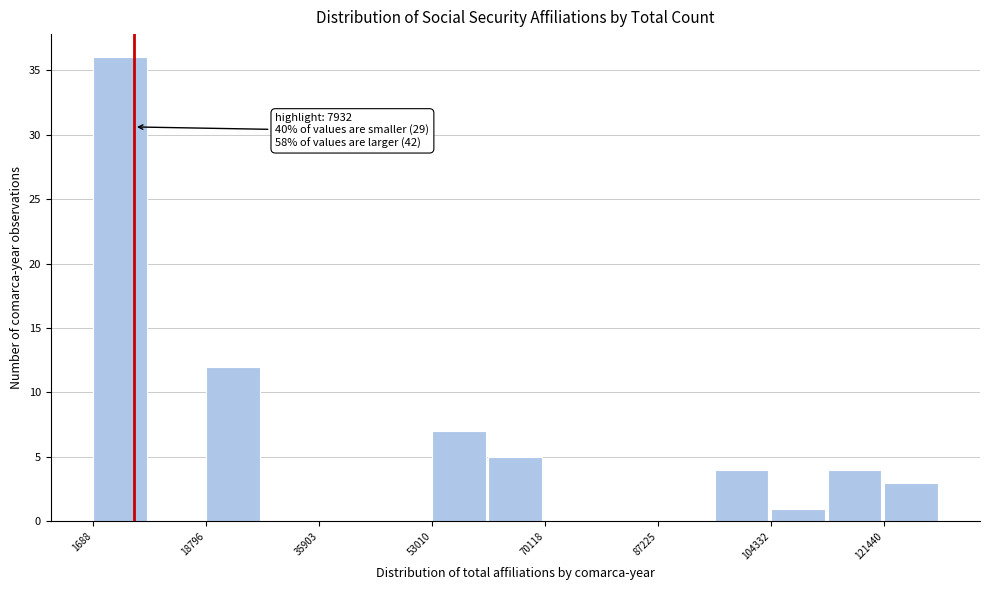

Over which range of the x-axis is the bar tallest?

2000 to 10000